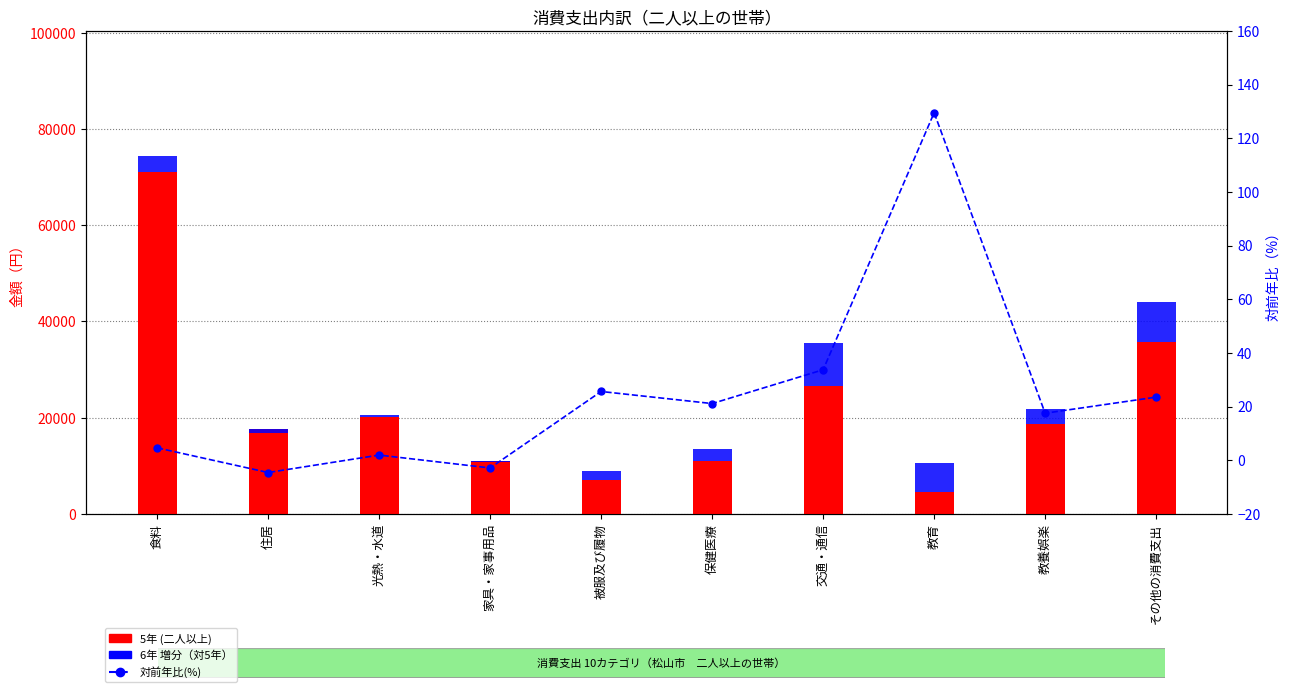

What is the difference between the 対前年比(%) values at その他の消費支出 and 食料?

18.9